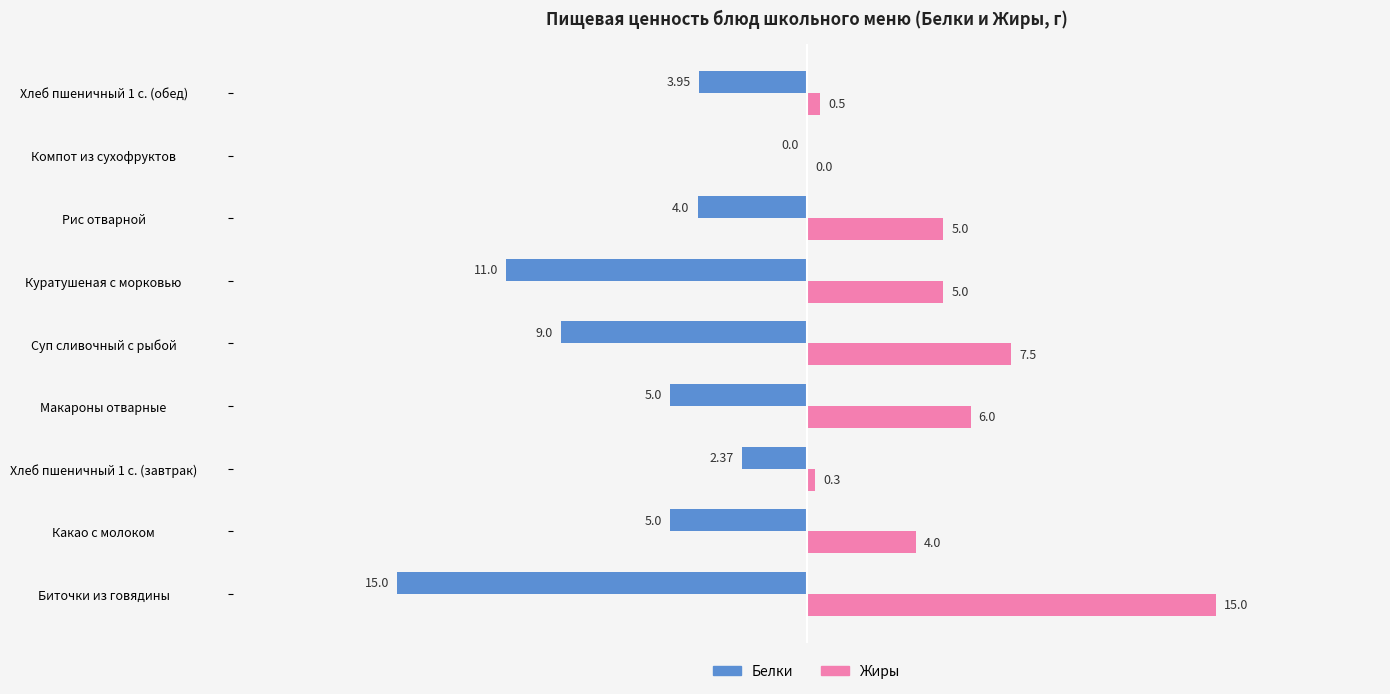

Count the number of data series in this chart.

2